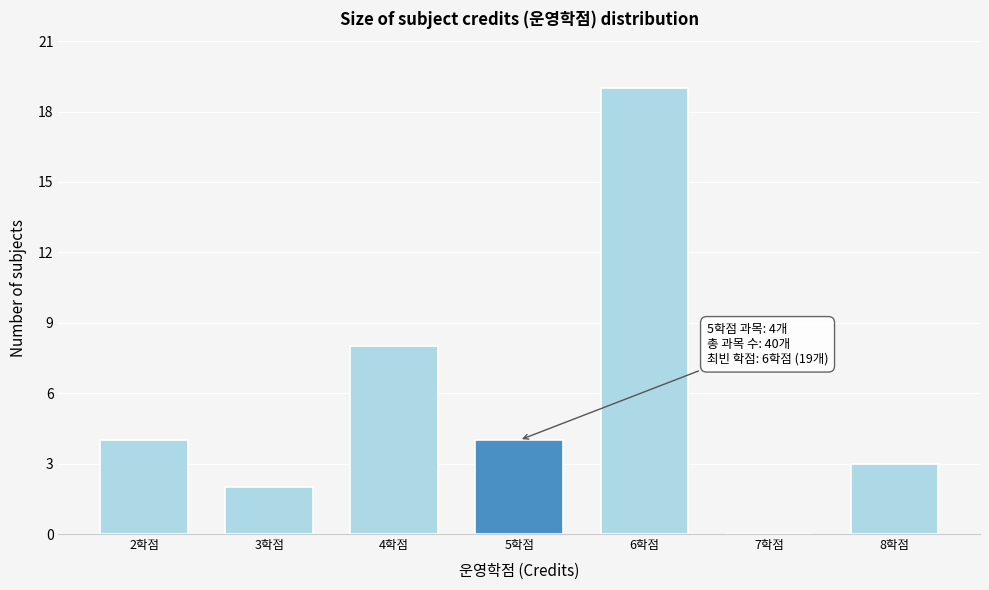

Over which range of the x-axis is the bar tallest?

5.5 to 6.5